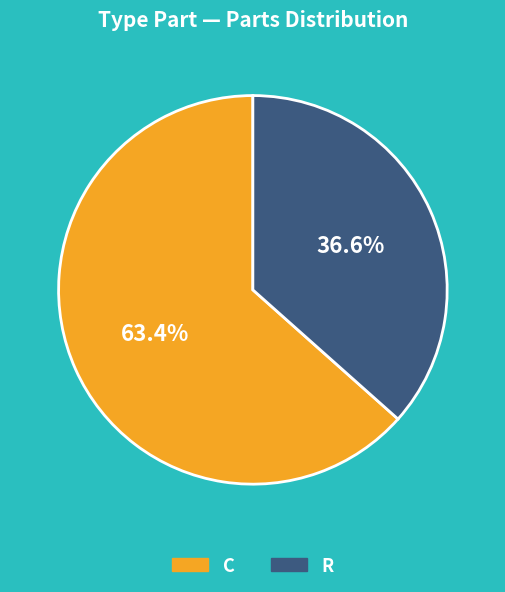

Which slice is the smallest?

R